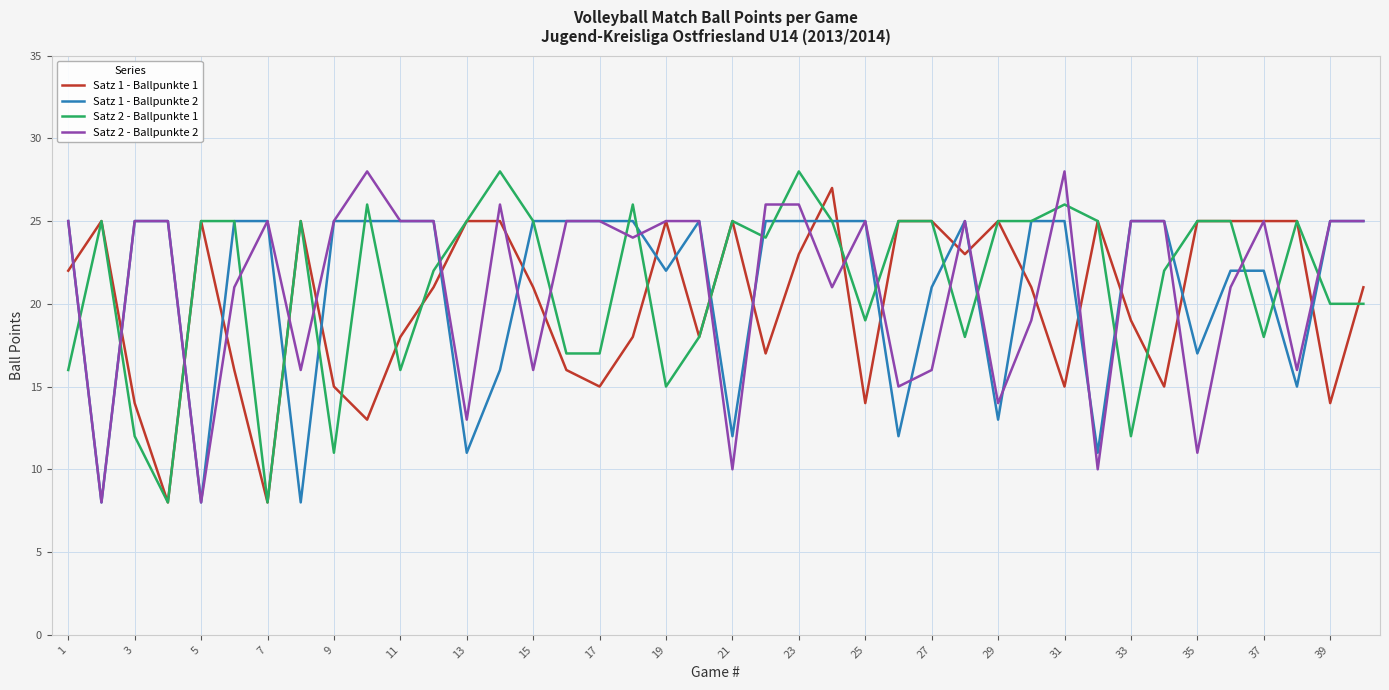

In Satz 1 - Ballpunkte 2, how many points are lower than both neighbors (excluding endpoints)?

11